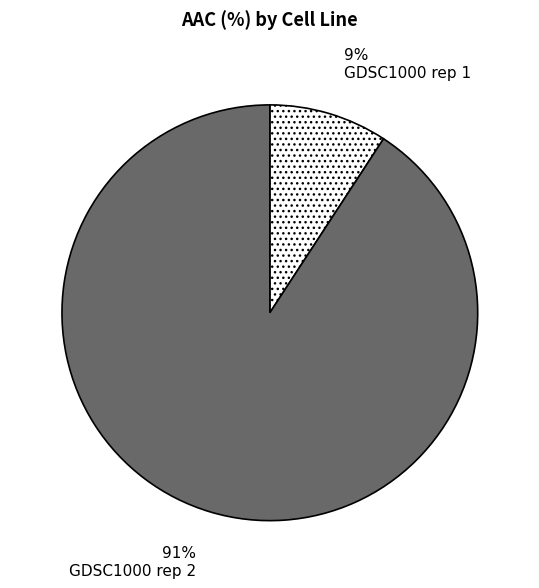

Does GDSC1000 rep 2 represent more than half of the total?

Yes